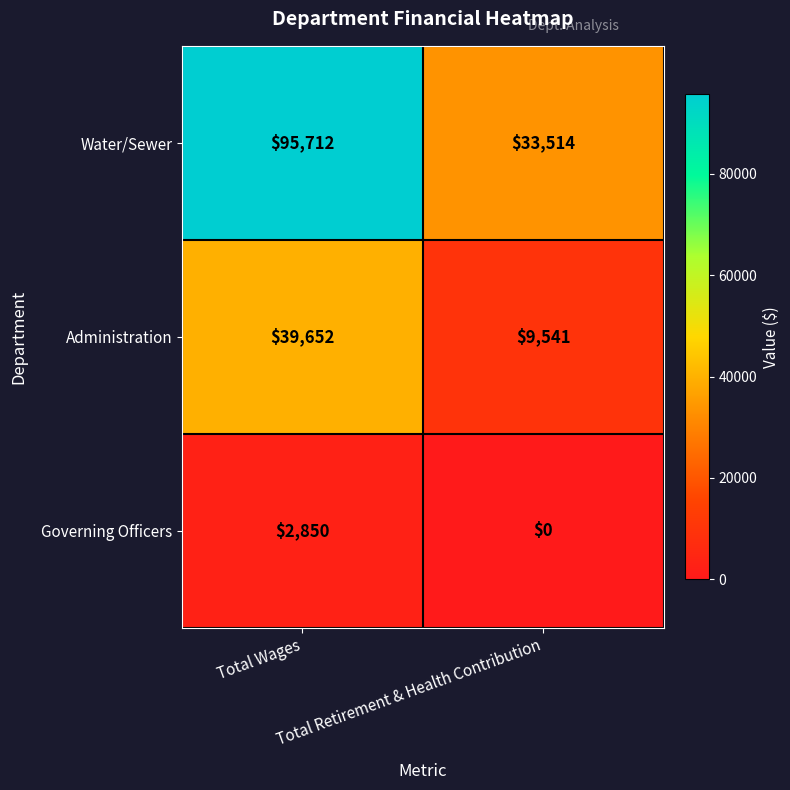

Which category has the highest value across all series?

Total Wages